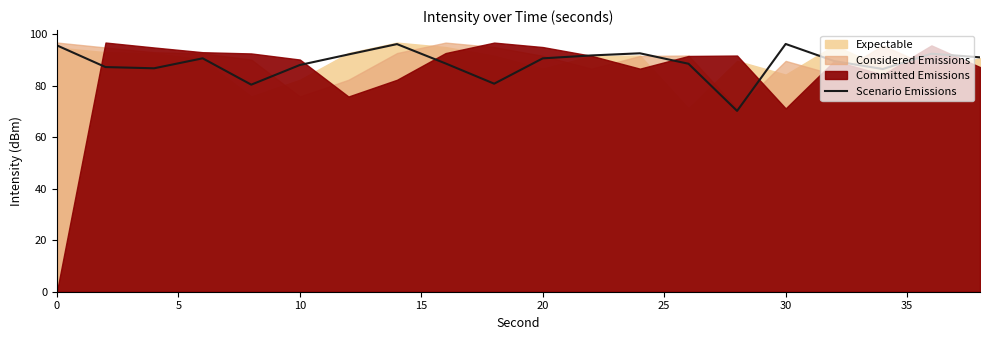

Reading left to right, list all the values displayed in this chart.

95.6	87.2	86.8	90.6	80.4	88.0	92.1	96.1	88.6	80.8	90.6	91.7	92.6	88.5	70.2	96.2	89.6	86.5	92.4	91.0